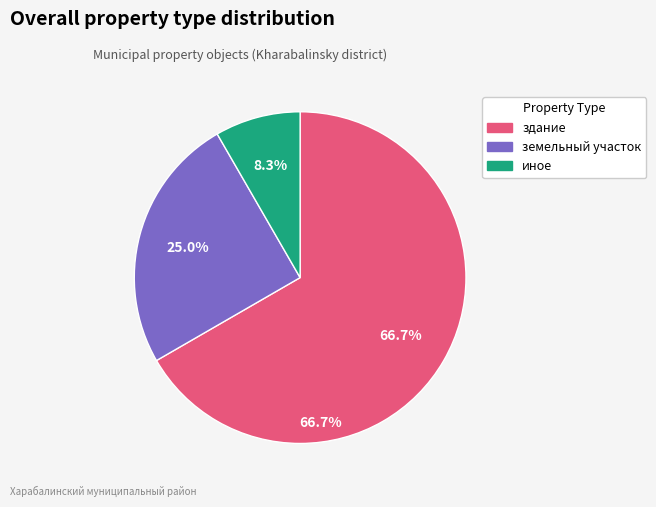

Rank the categories by value from highest to lowest.

здание, земельный участок, иное